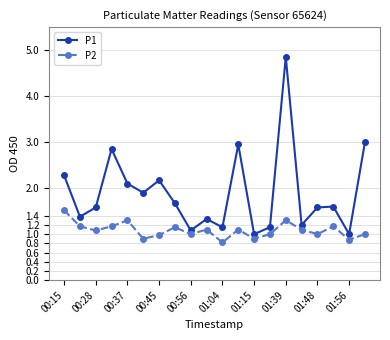

Does the chart display data point markers on the line(s)?

Yes